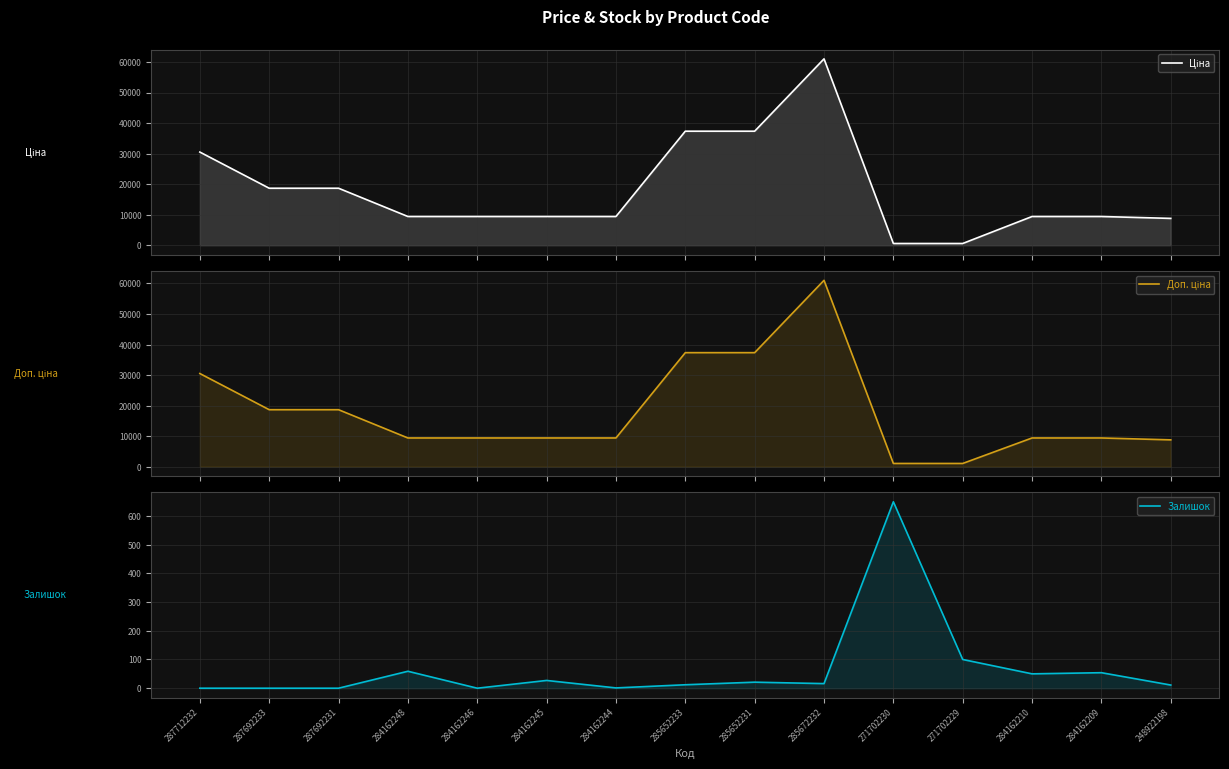

Which category has the highest value in the Доп. ціна series?

285672232